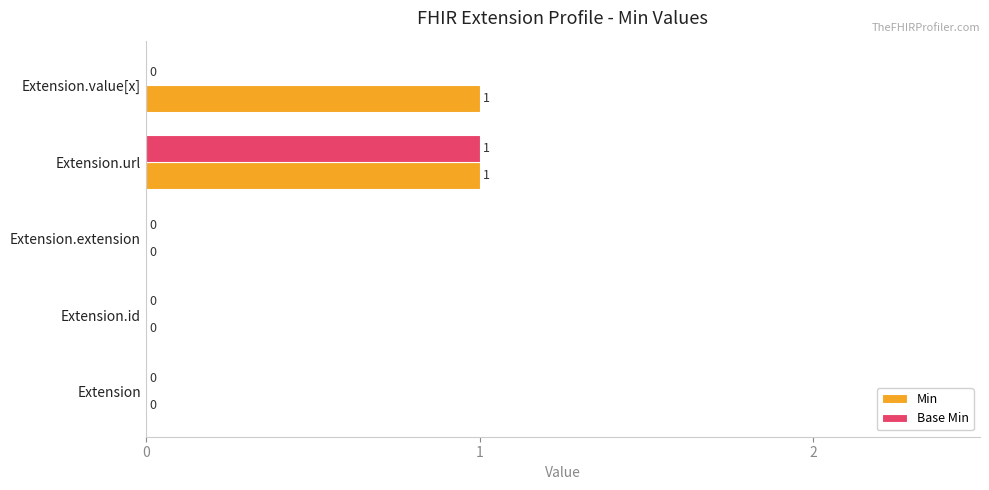

Is it true that Min equals 2 at Extension.url?

False